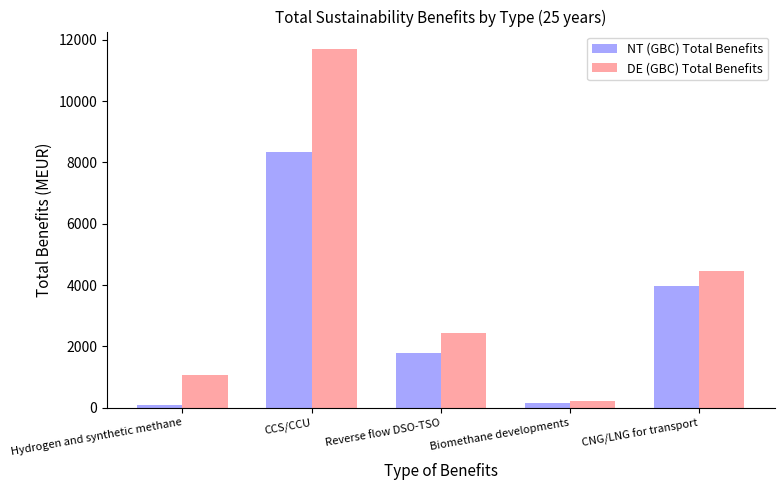

Reading left to right, what are all the values shown in this chart?

NT (GBC) Total Benefits: 85.4	8346.2	1796.9	148.8	3964.5
DE (GBC) Total Benefits: 1073.6	11684.0	2424.8	218.6	4457.6